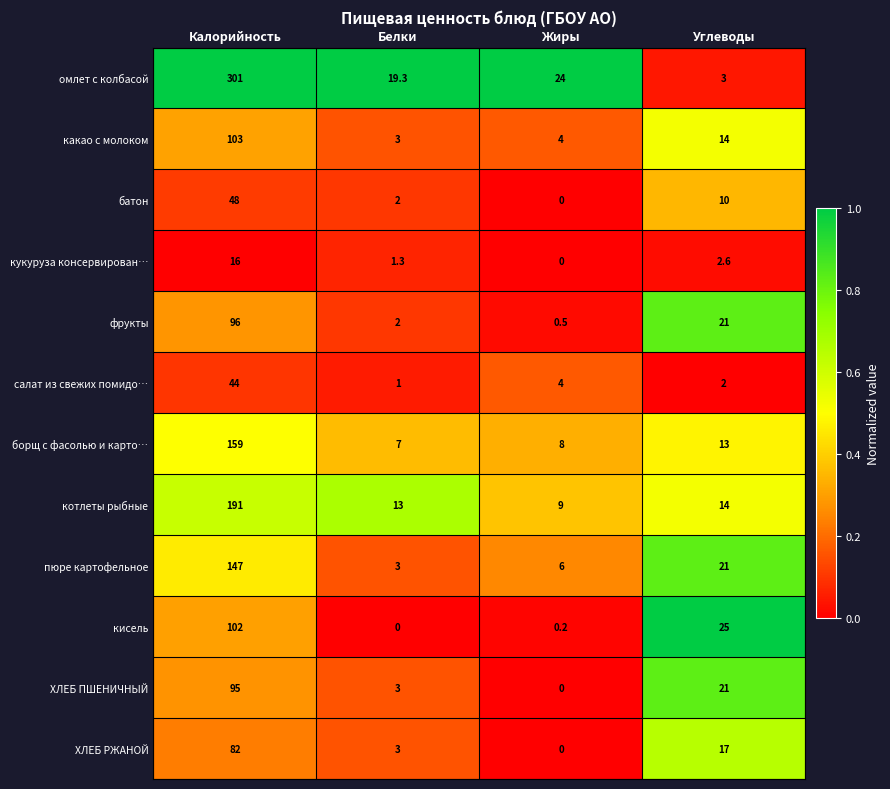

The value of ХЛЕБ РЖАНОЙ at Калорийность is 82.0. True or false?

True